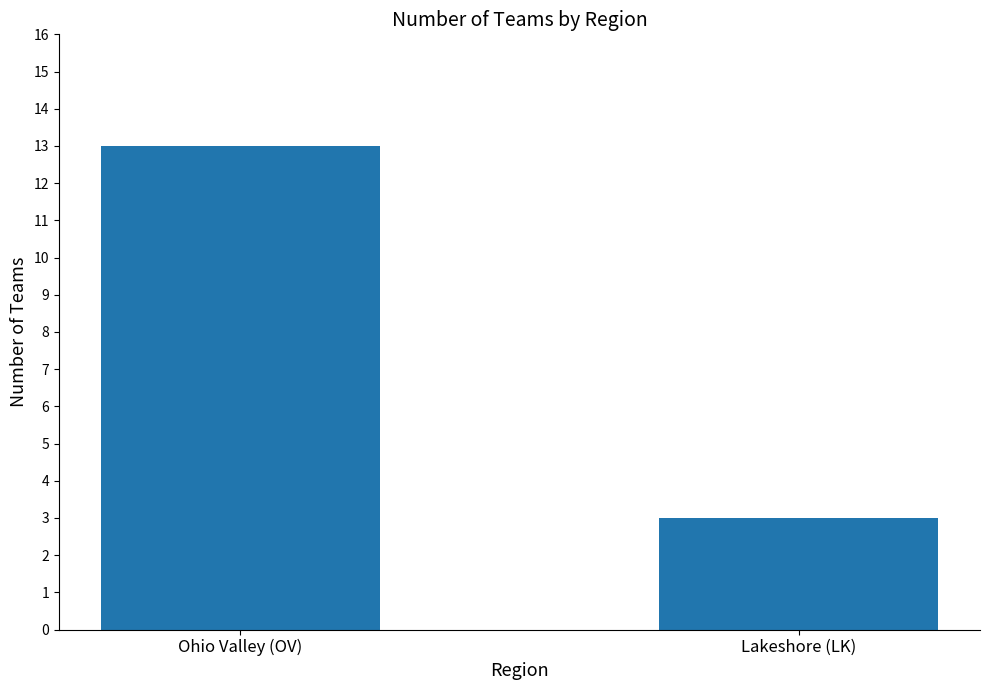

What is the average value?

8